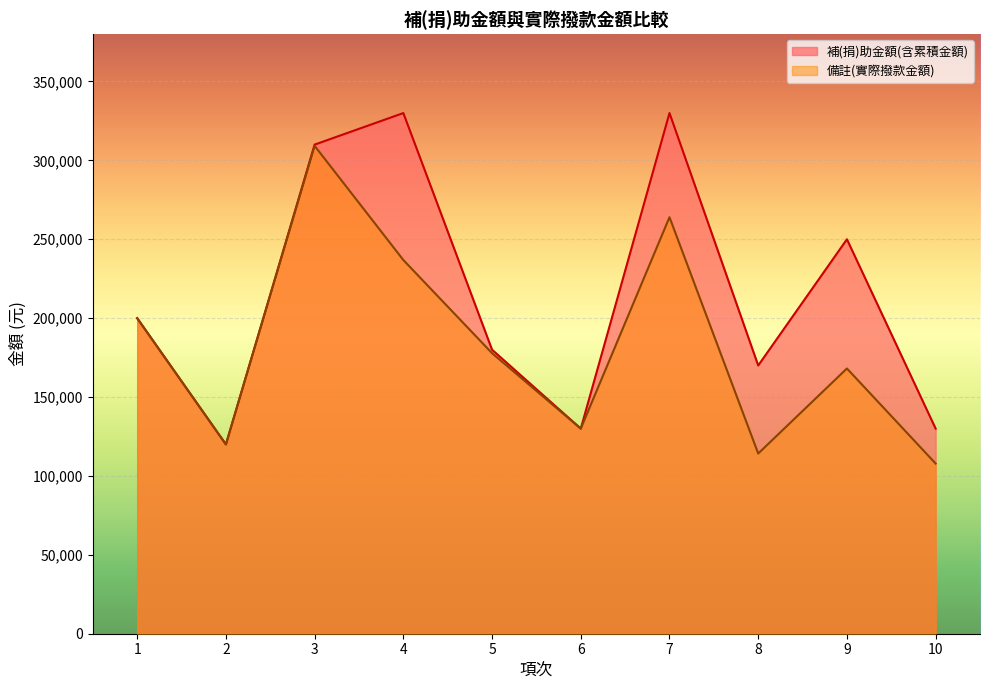

True or false: 補(捐)助金額(含累積金額) and 備註(實際撥款金額) cross at least once.

False